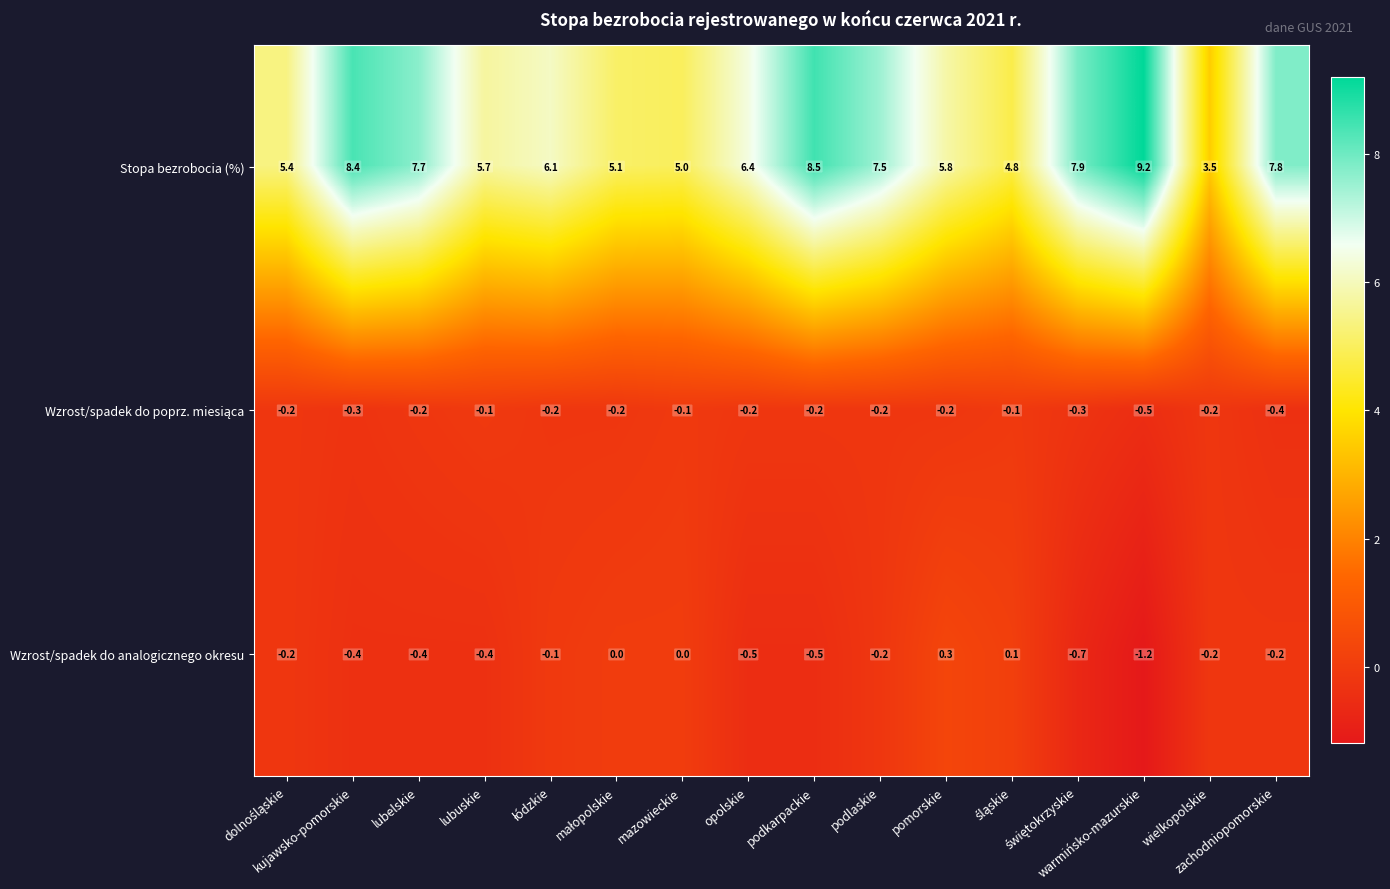

Which series has the widest spread of values?

Stopa bezrobocia (%)